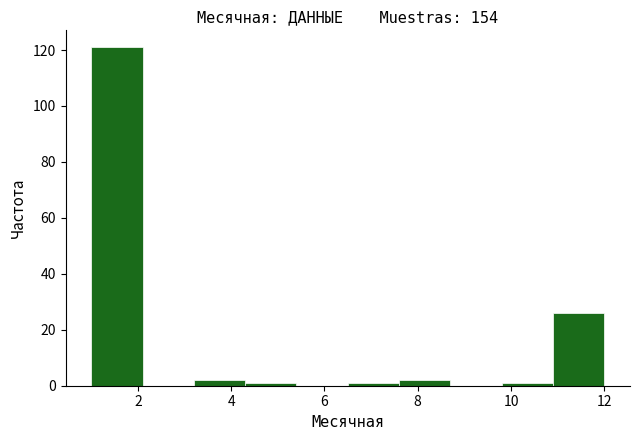

Which range on the x-axis has the tallest bar?

1.0 to 2.1